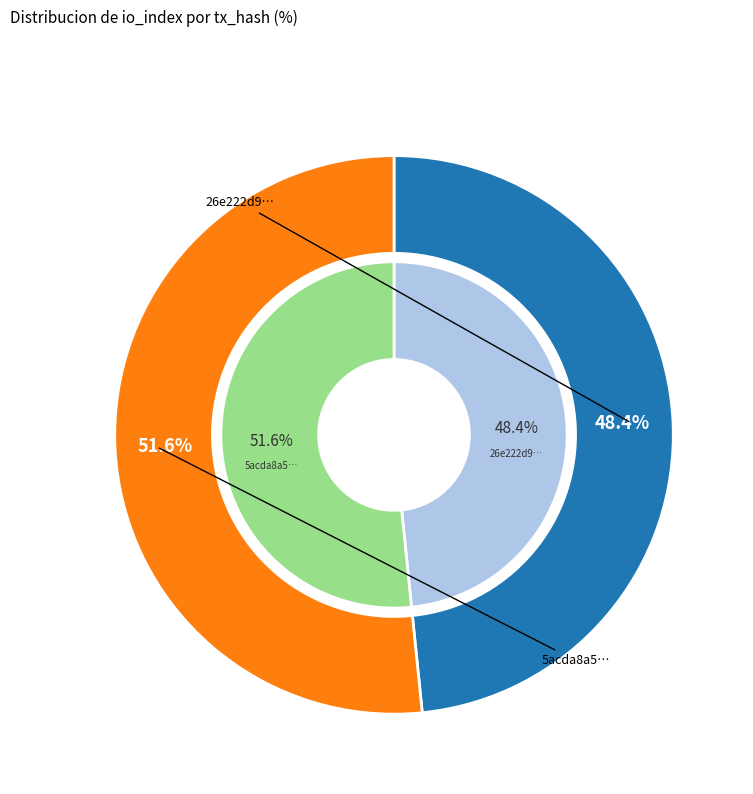

Is it true that 1 is 42% of the pie?

False